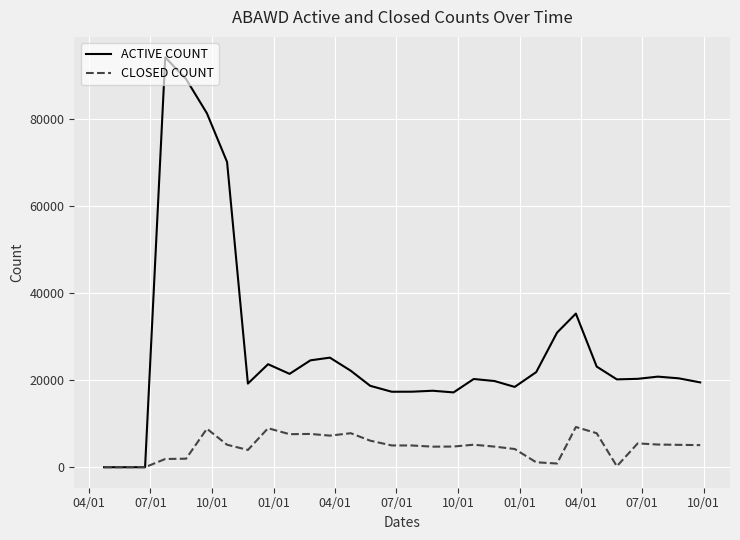

What is the maximum value for CLOSED COUNT?

9237